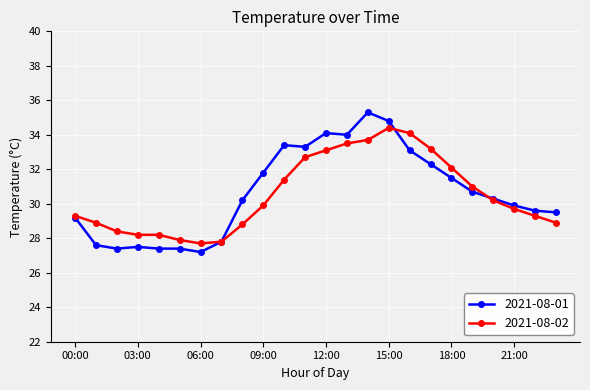

What is the smallest value displayed?

27.2